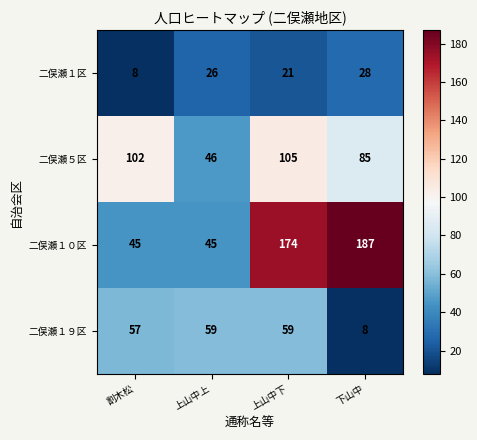

List the series in order of their overall mean, highest first.

二俣瀬１０区, 二俣瀬５区, 二俣瀬１９区, 二俣瀬１区